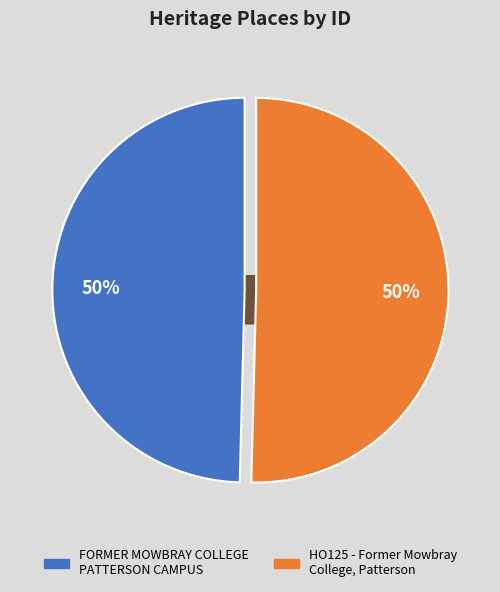

To the nearest percent, what portion does FORMER MOWBRAY COLLEGE PATTERSON CAMPUS represent?

50%